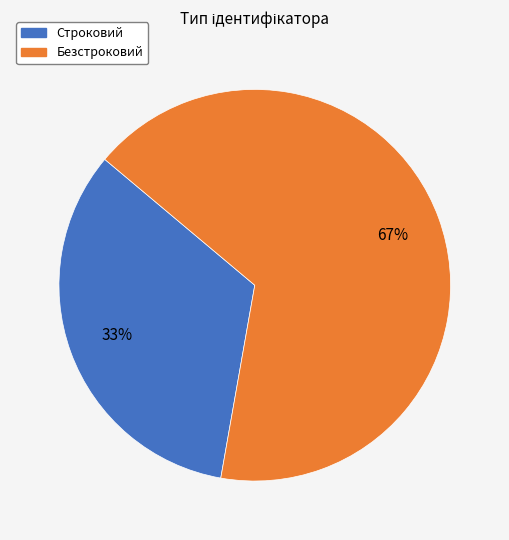

What percentage is the Безстроковий slice, to the nearest percent?

67%